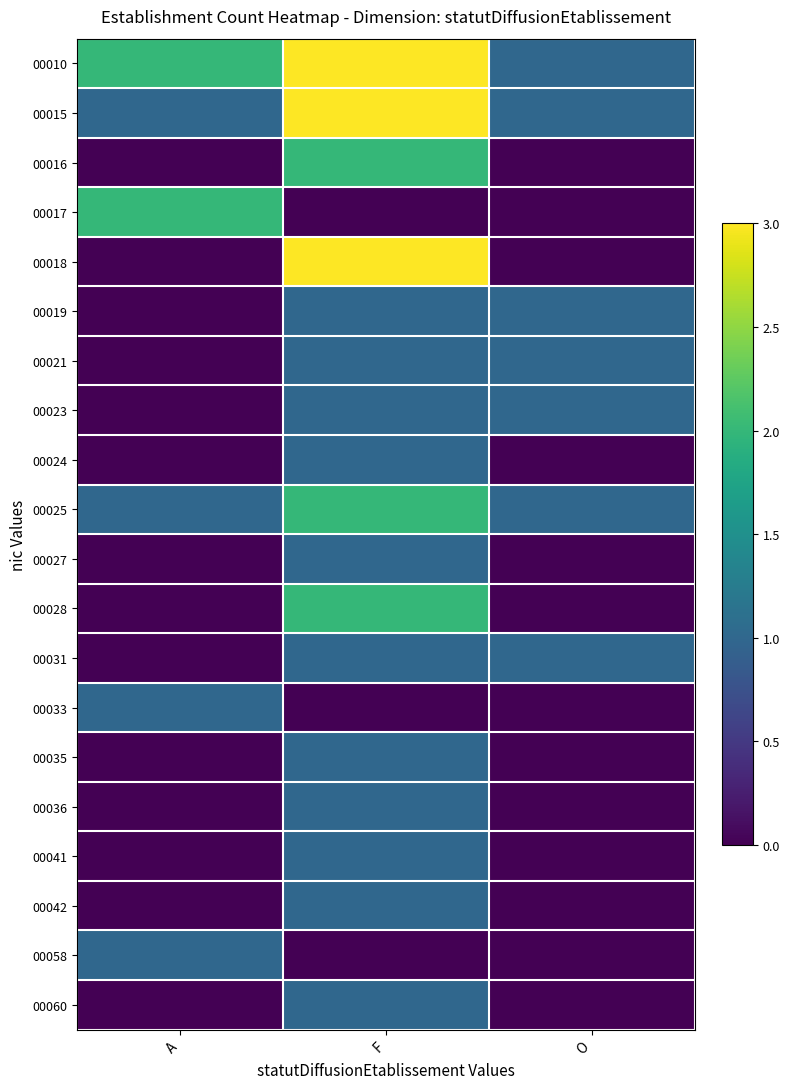

What is the spread (max minus min) of values at F?

3